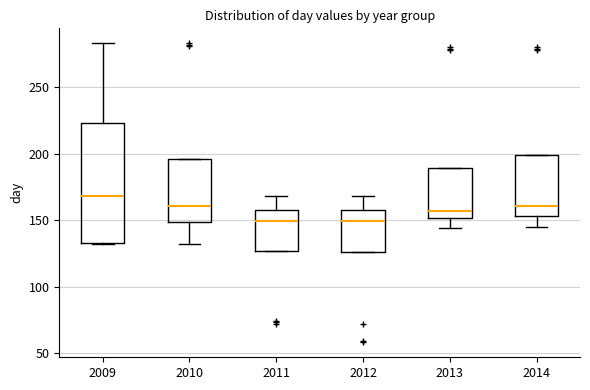

Where is the lower edge of the box at x = 2014 on the y-axis? The values are not printed on the chart, so give them approximately, as read against the axis.

155